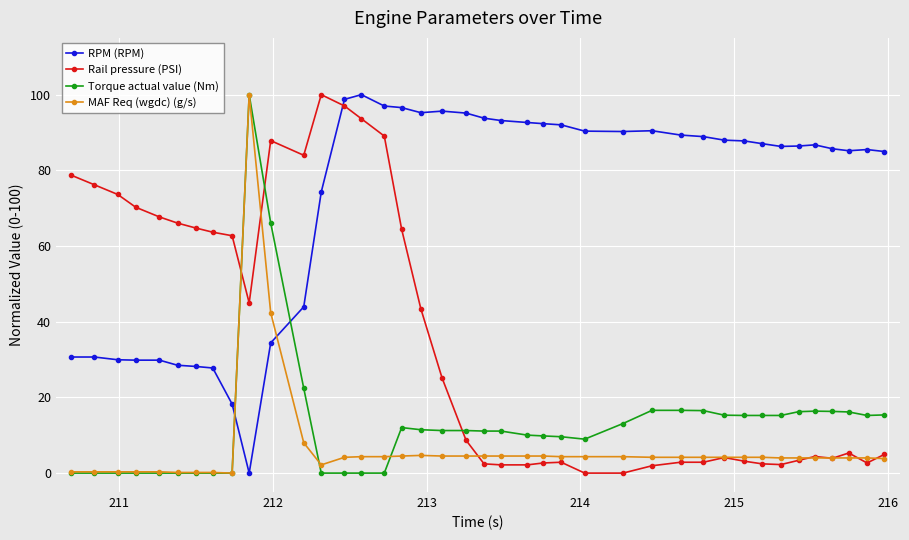

How many distinct data groups are displayed?

4